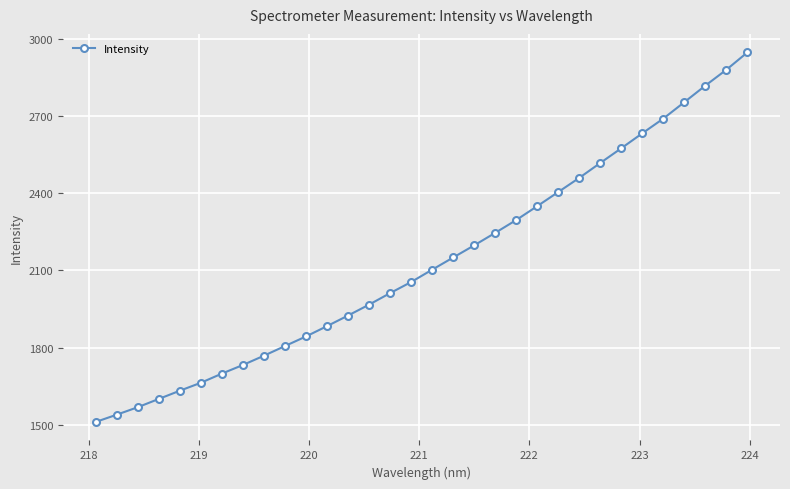

What is the value of the 24th point from the left?

2459.4